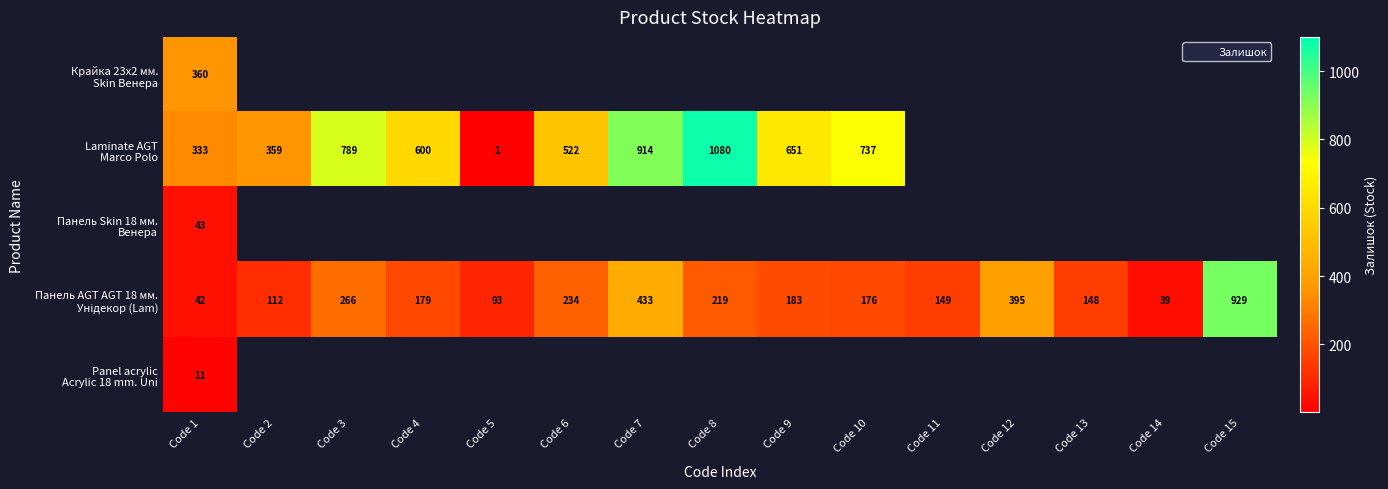

Where is Крайка 23x2 мм. Skin Венера nearest to the value 360?

Code 1